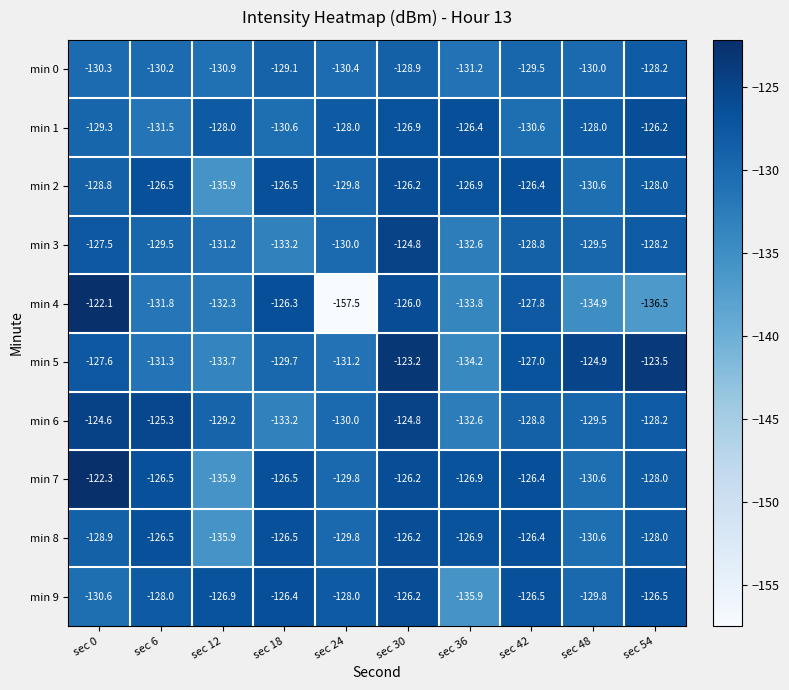

List the labels in order of min 4 value, smallest first.

sec 24, sec 54, sec 48, sec 36, sec 12, sec 6, sec 42, sec 18, sec 30, sec 0